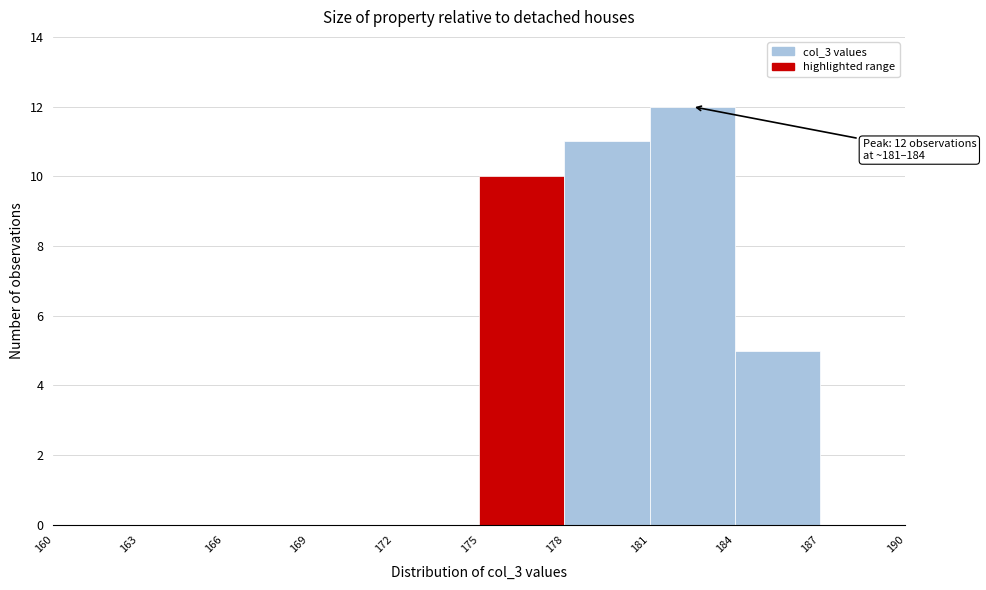

Over which range of the x-axis is the bar tallest?

181 to 184